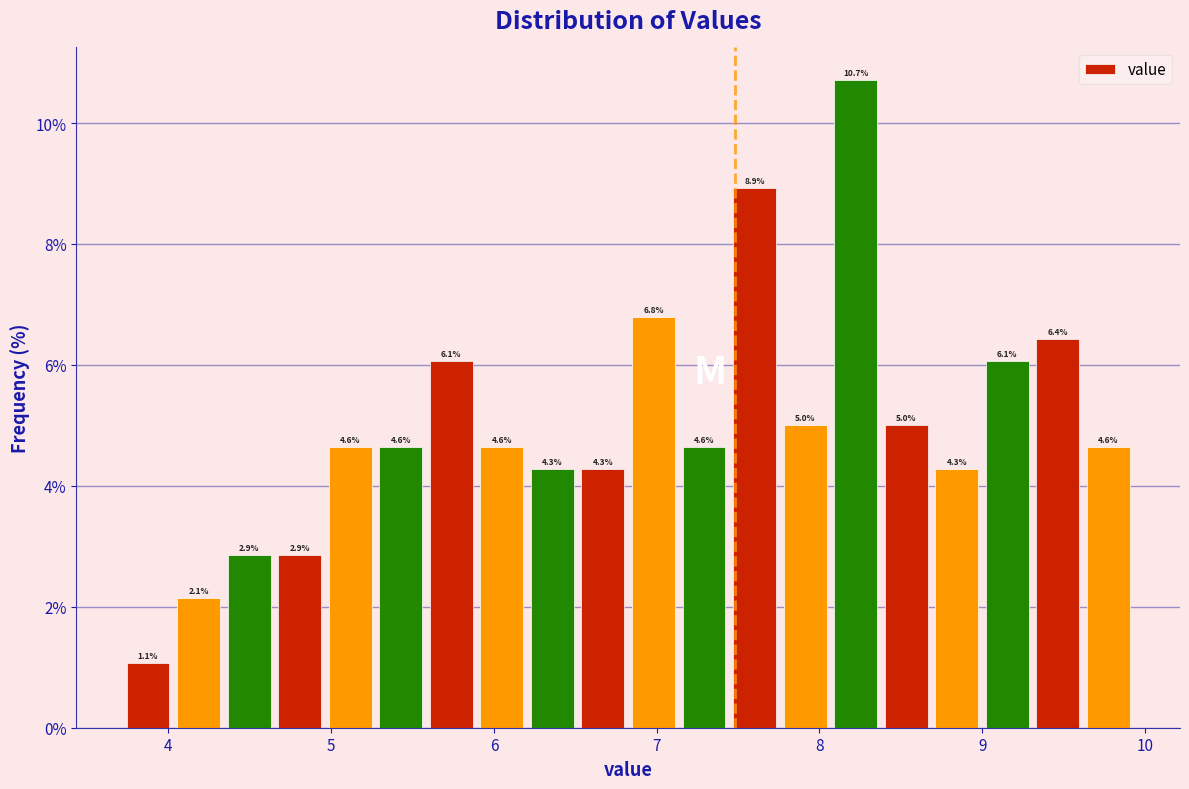

Read against the x-axis, roughly where is the centre of the tallest bar?

8.2